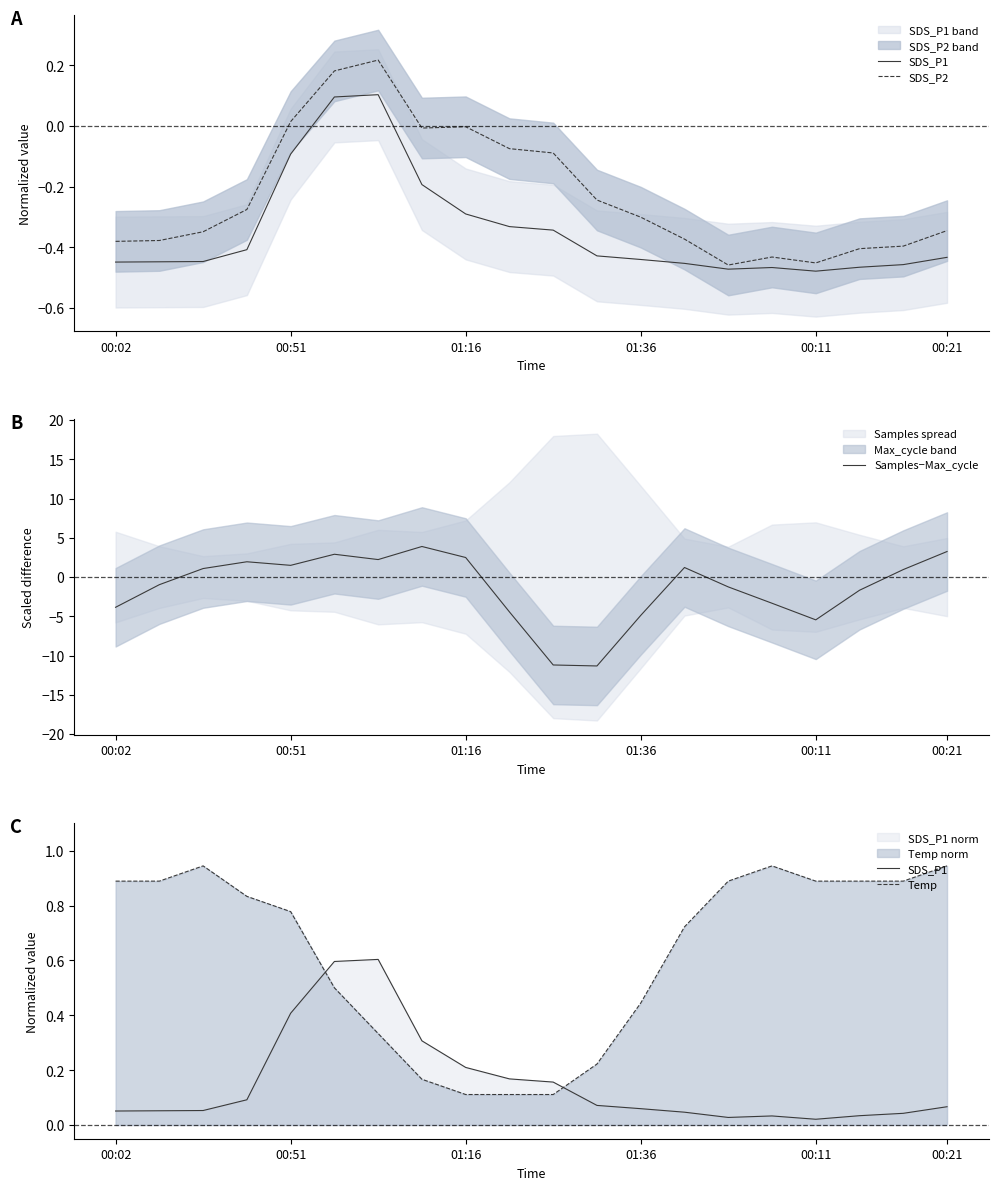

What is the greatest value displayed?

3.9